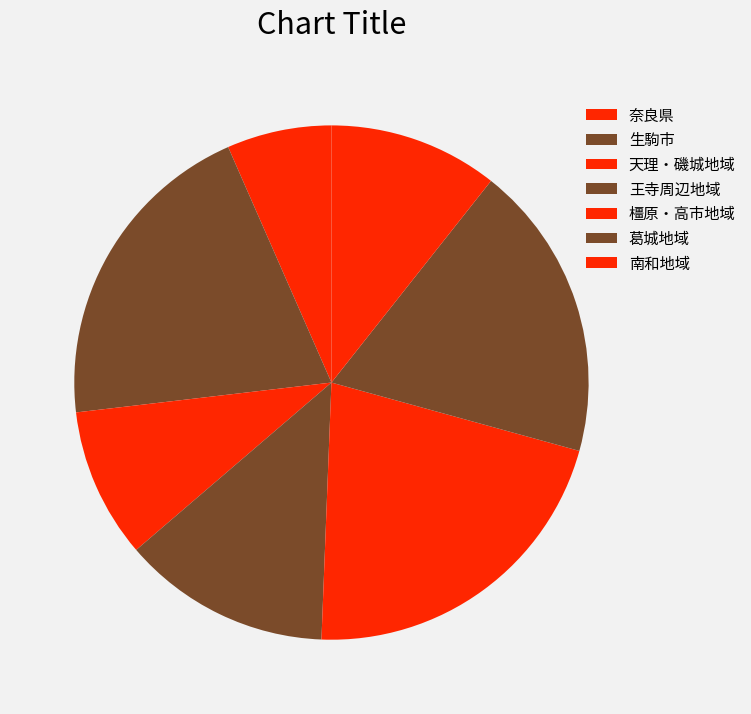

How many slices are in this pie chart?

7